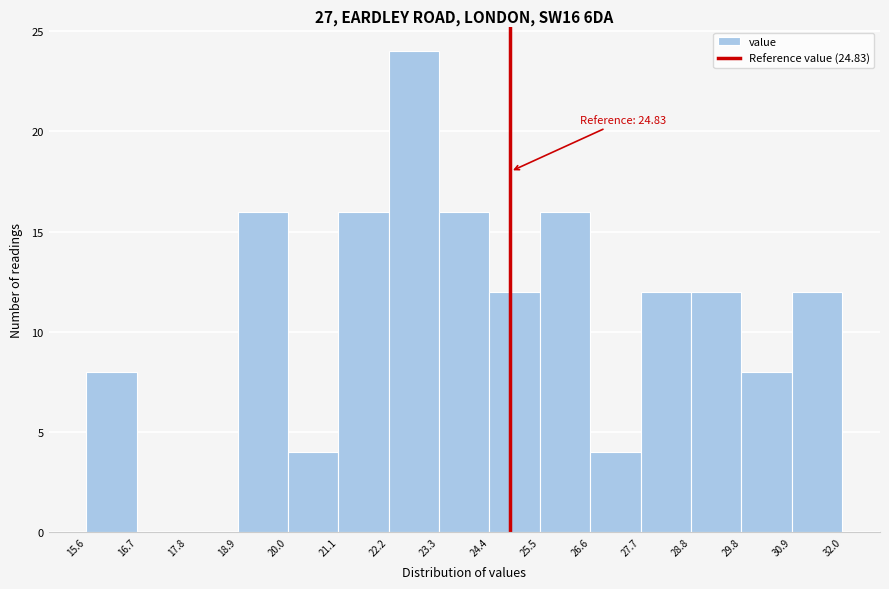

Which range on the x-axis has the tallest bar?

22.2 to 23.3